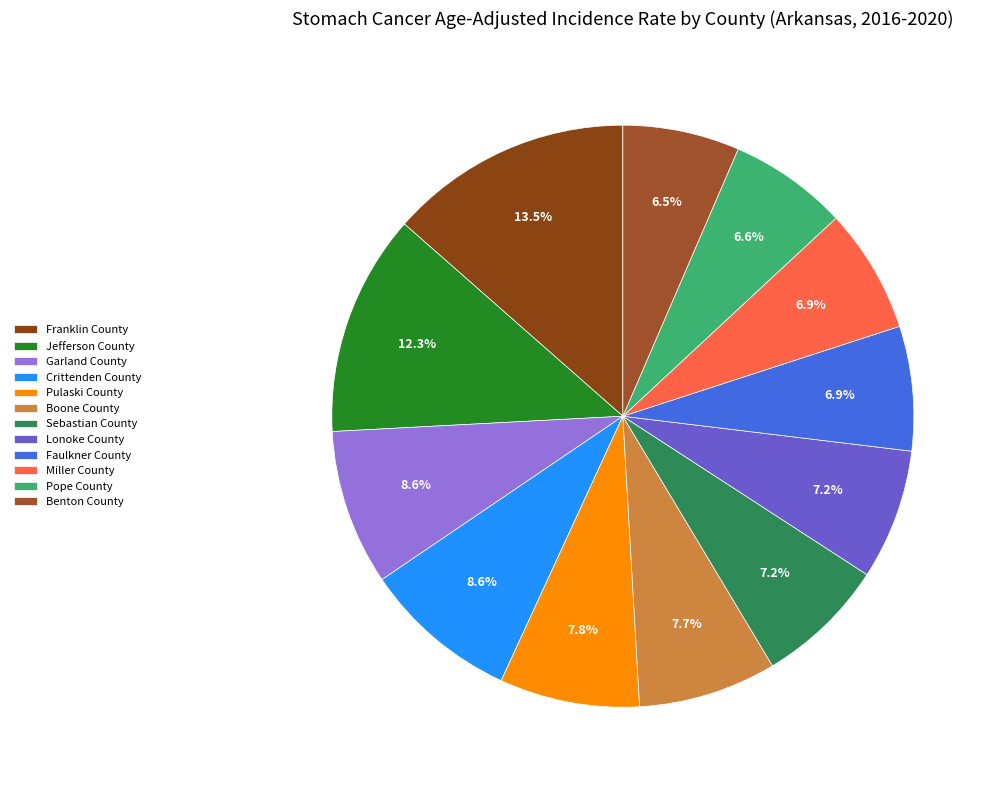

Which slice is the largest?

Franklin County